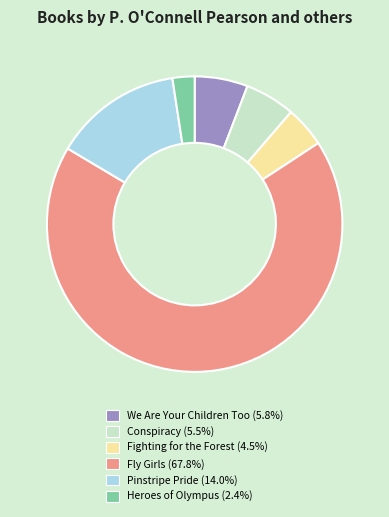

The Heroes of Olympus slice represents 2% of the pie. True or false?

True